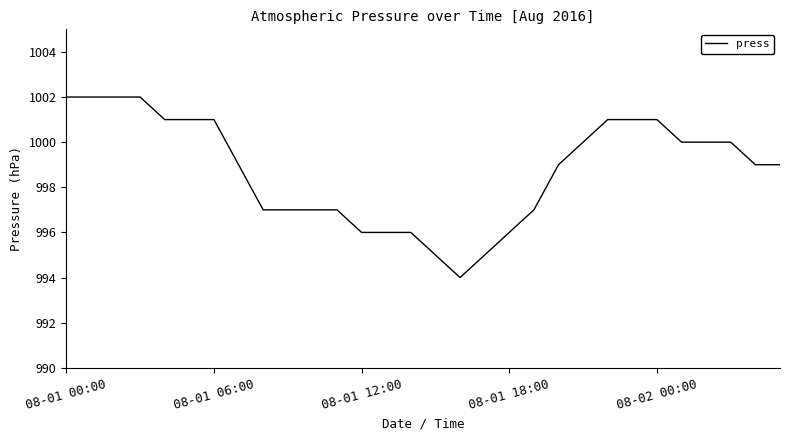

What is the difference between the maximum and minimum values?

8